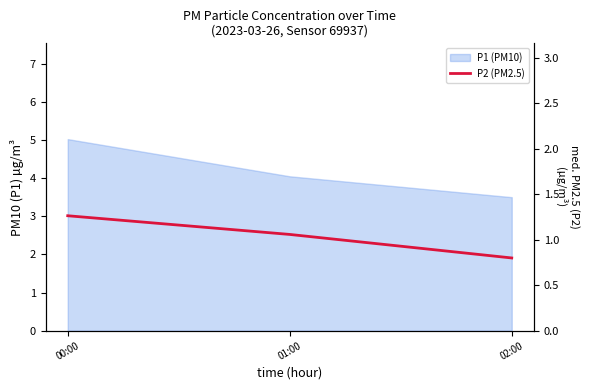

The value at 01:00 is 0.5. True or false?

False